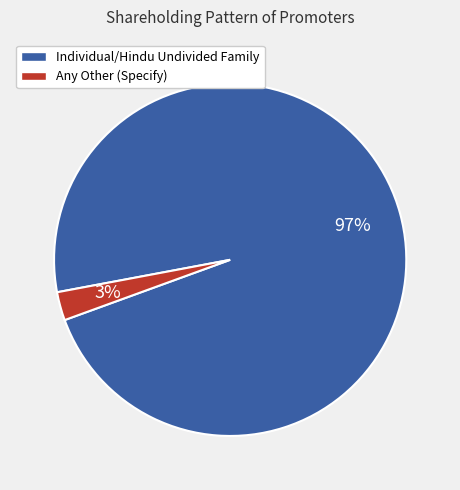

Does Any Other (Specify) represent more than half of the total?

No